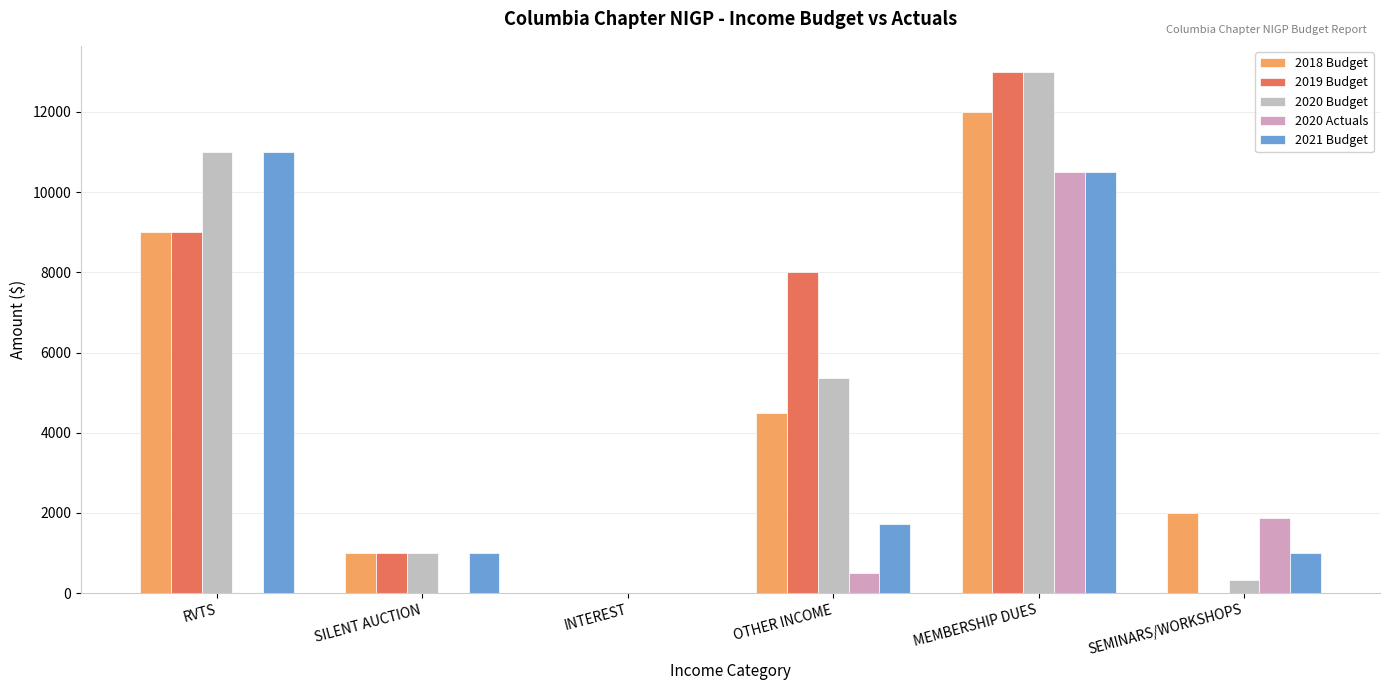

What is the greatest value displayed?

13000.0